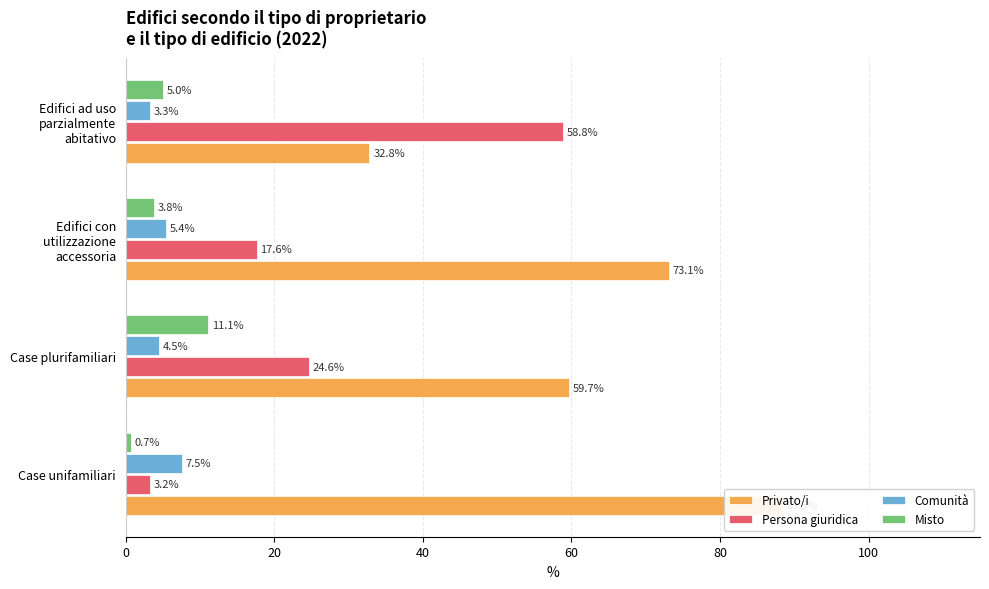

List the series in order of their peak value, lowest first.

Comunità, Misto, Persona giuridica, Privato/i